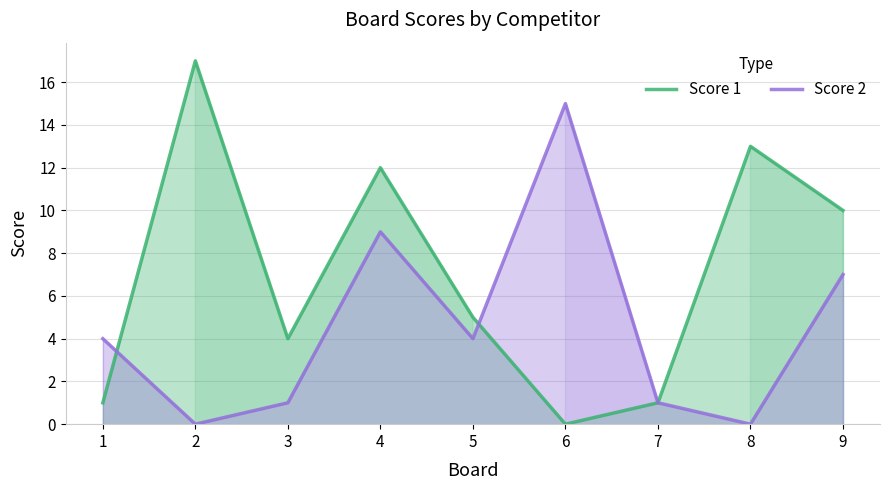

What is the highest value of the Score 2 series?

15